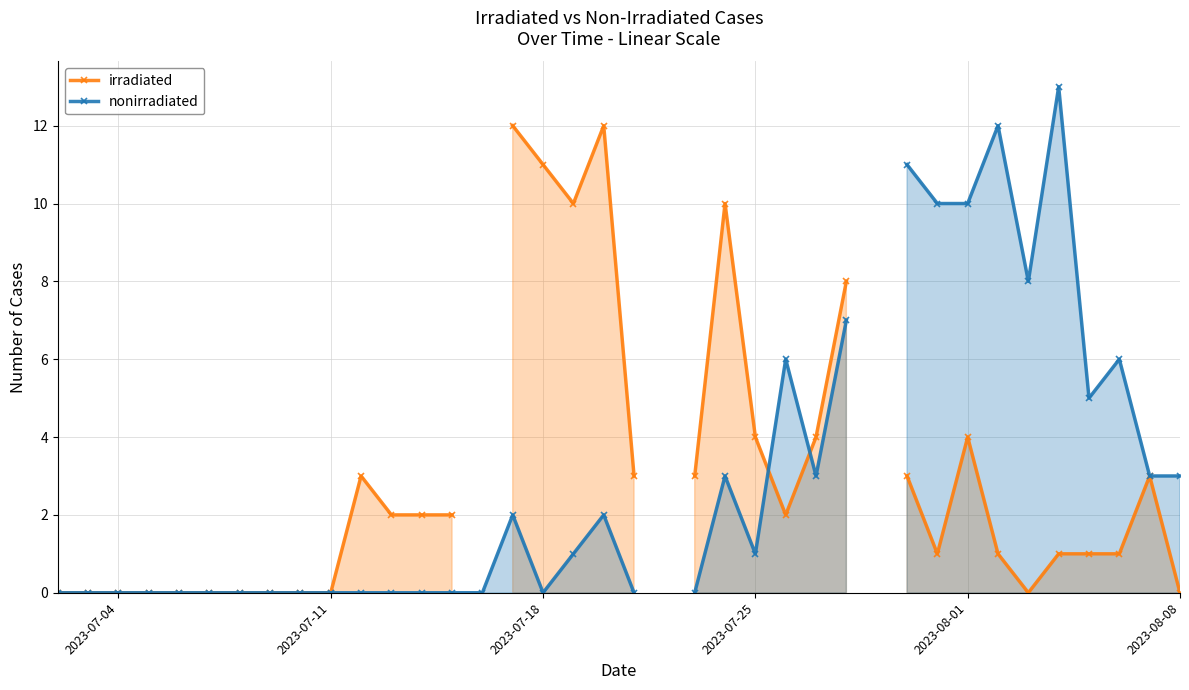

Count the number of data series in this chart.

2